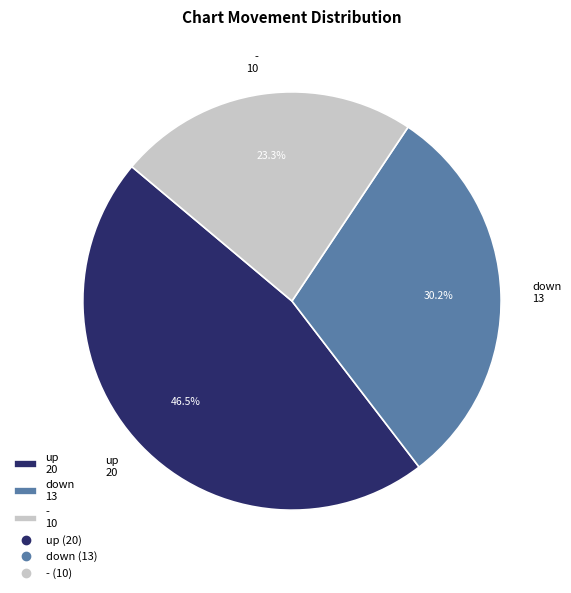

What is the total percentage of up and down?

76.7%